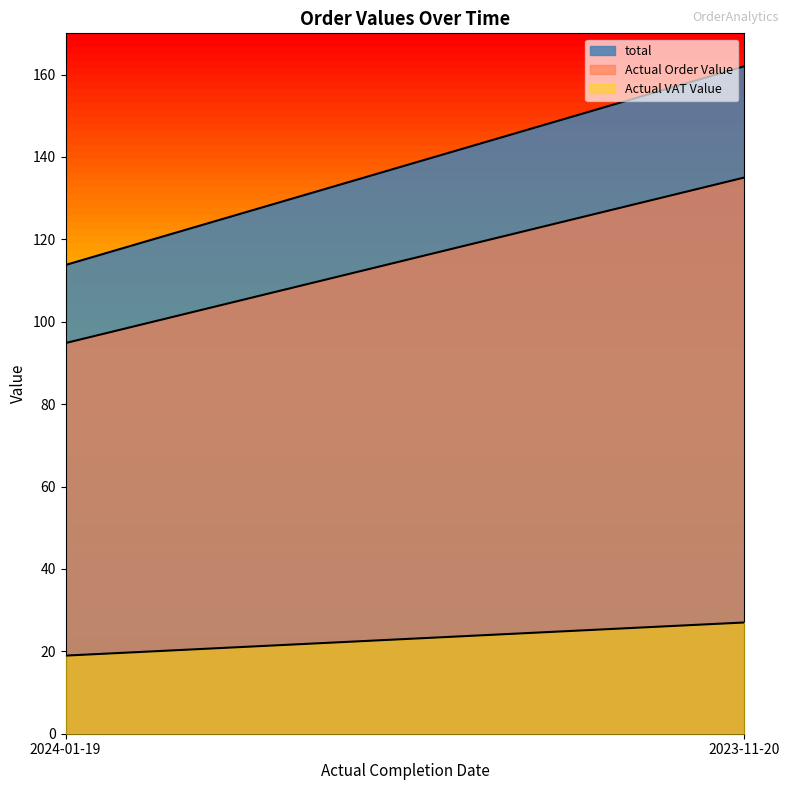

Reading right to left, list all the values displayed in this chart.

total: 162.0	113.8
Actual Order Value: 135.0	94.8
Actual VAT Value: 27.0	19.0